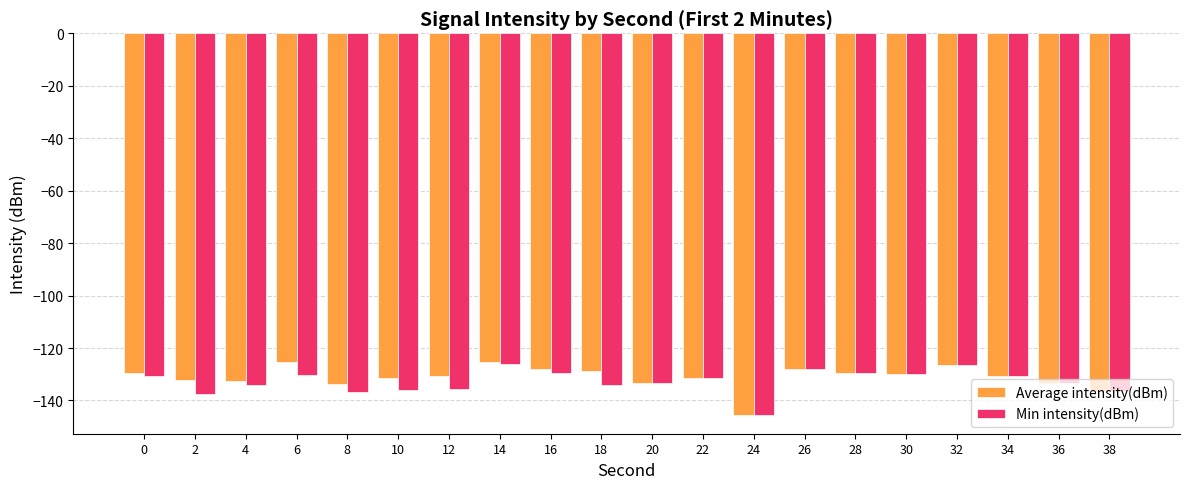

What is the sum of the Average intensity(dBm) values at 10 and 20?

-264.8